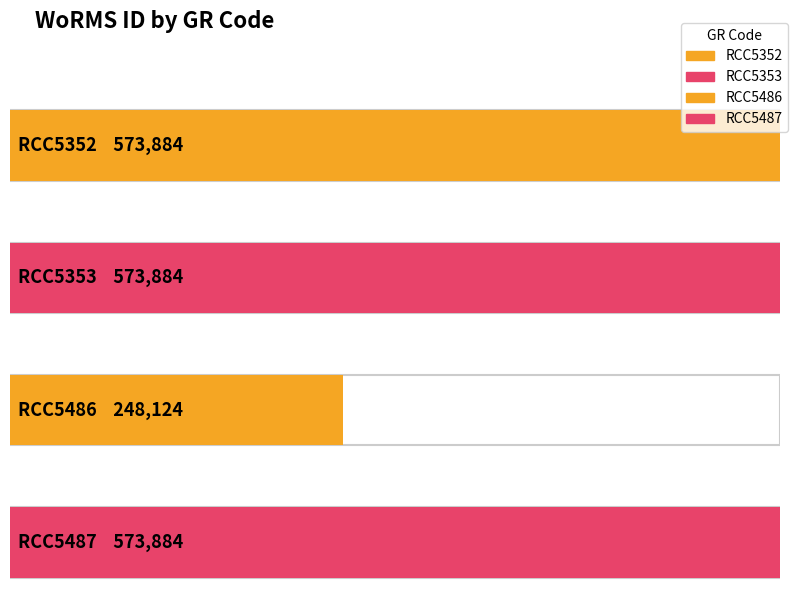

What is the sum of all values?

1969776